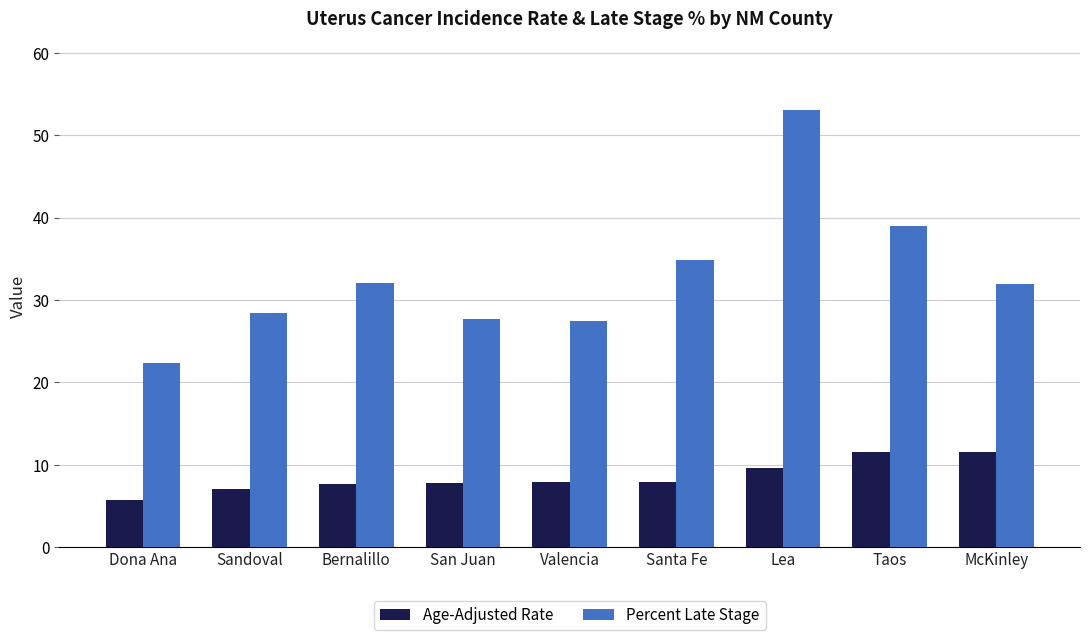

What is the difference between the Age-Adjusted Rate values at Lea and Dona Ana?

3.9